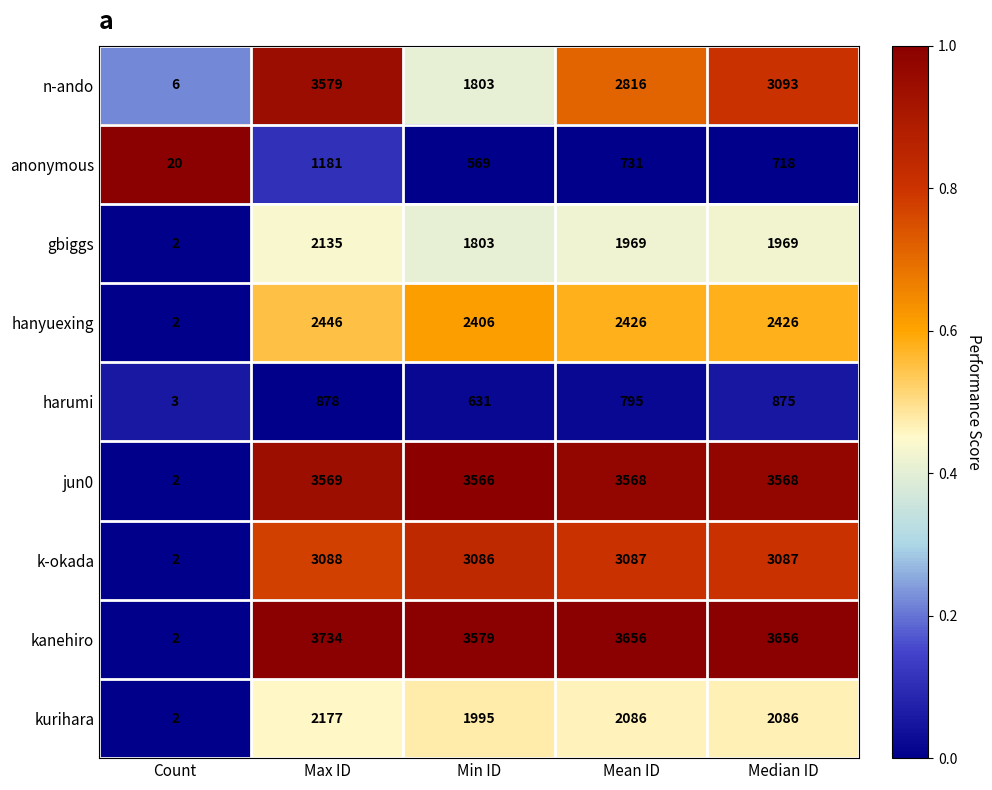

Rank the series by their maximum value, from lowest to highest.

harumi, anonymous, gbiggs, kurihara, hanyuexing, k-okada, jun0, n-ando, kanehiro